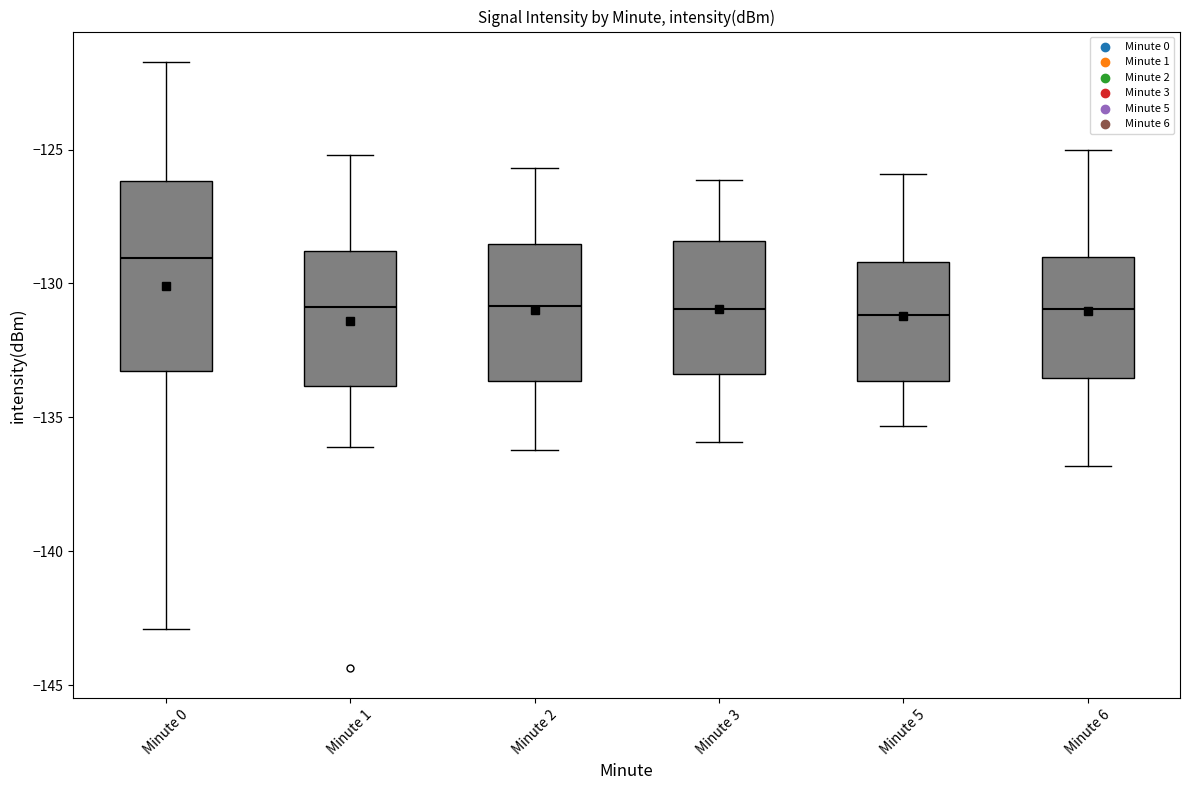

Which box is the tallest, from its lower edge to its upper edge?

Minute 0